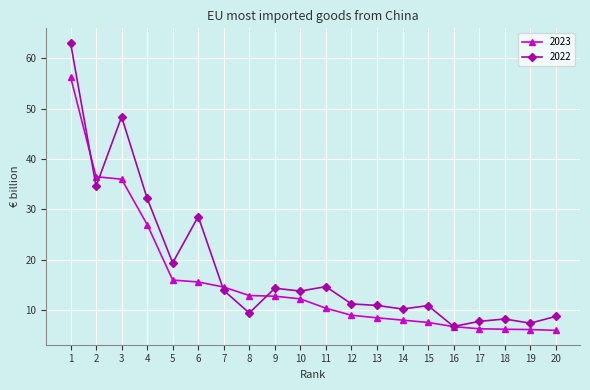

How many data points in 2022 are less than 13?

10